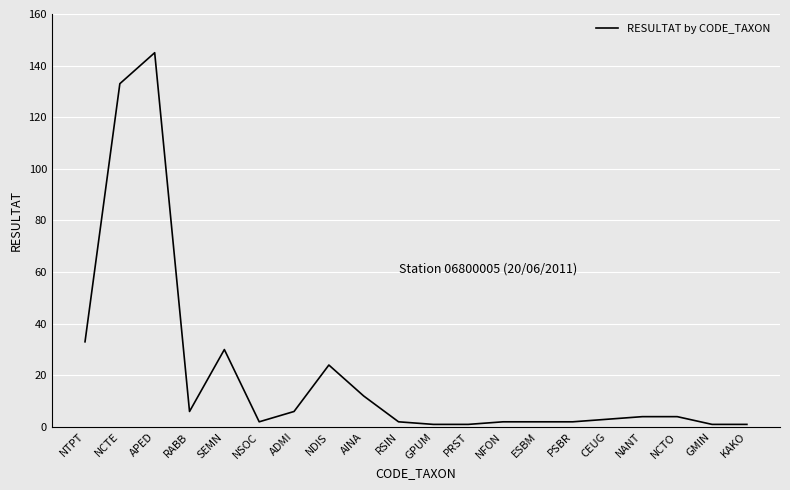

Where is the first local maximum?

APED